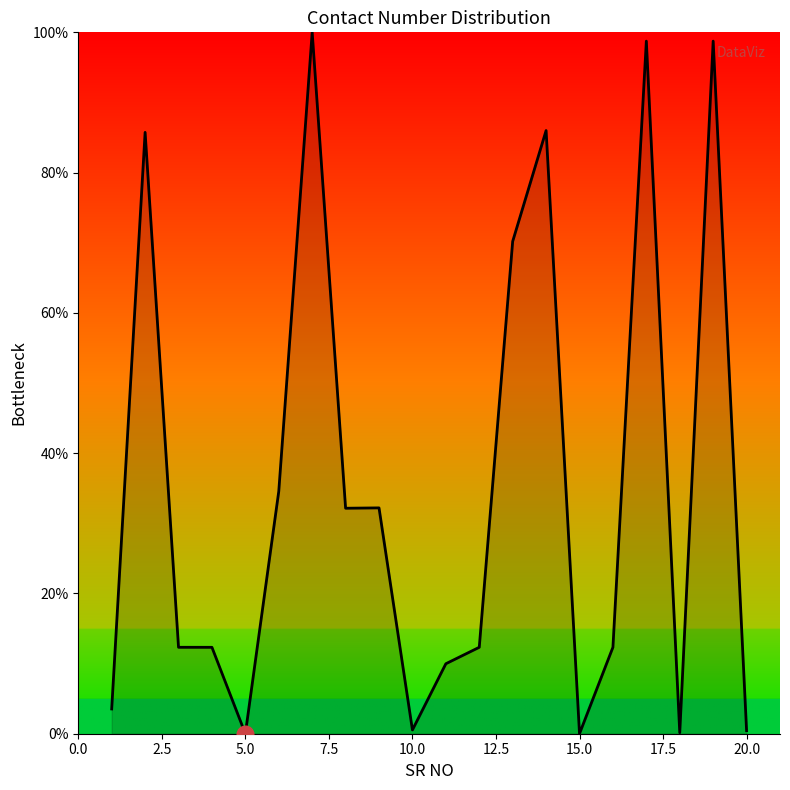

What is the greatest value displayed?

100.0